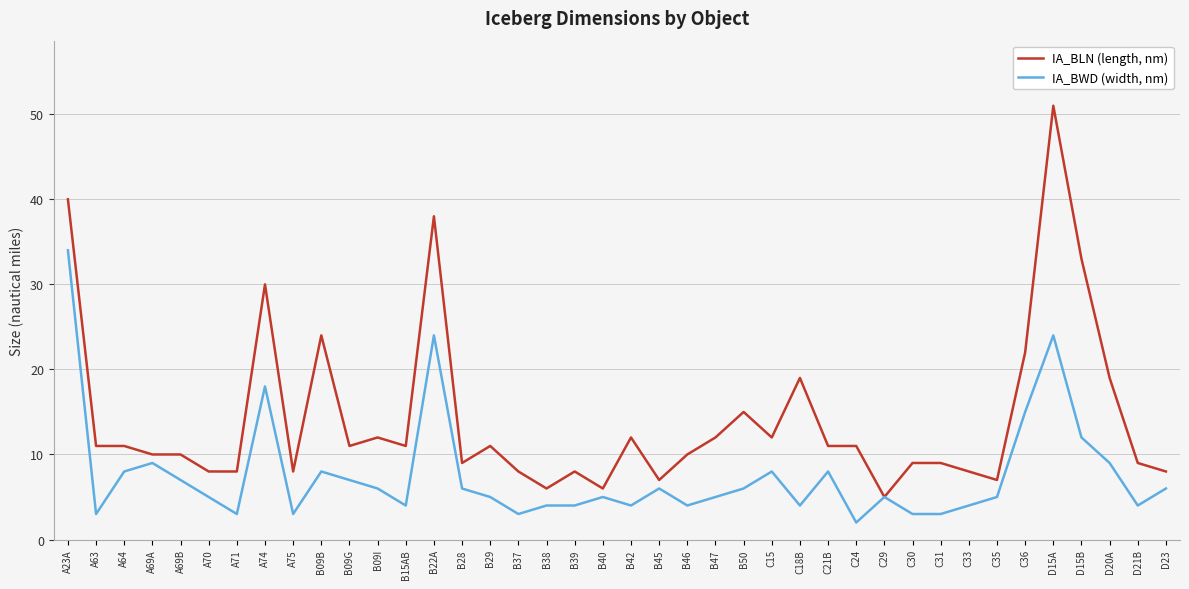

What is the difference between the maximum and second lowest values in the IA_BWD (width, nm) series?

31